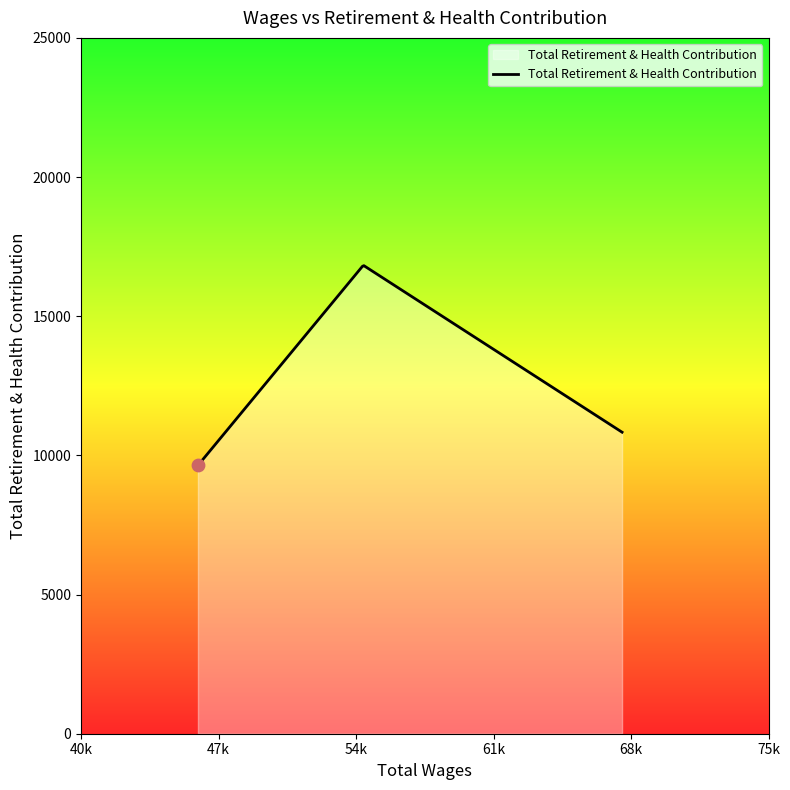

What is the greatest value displayed?

16816.1